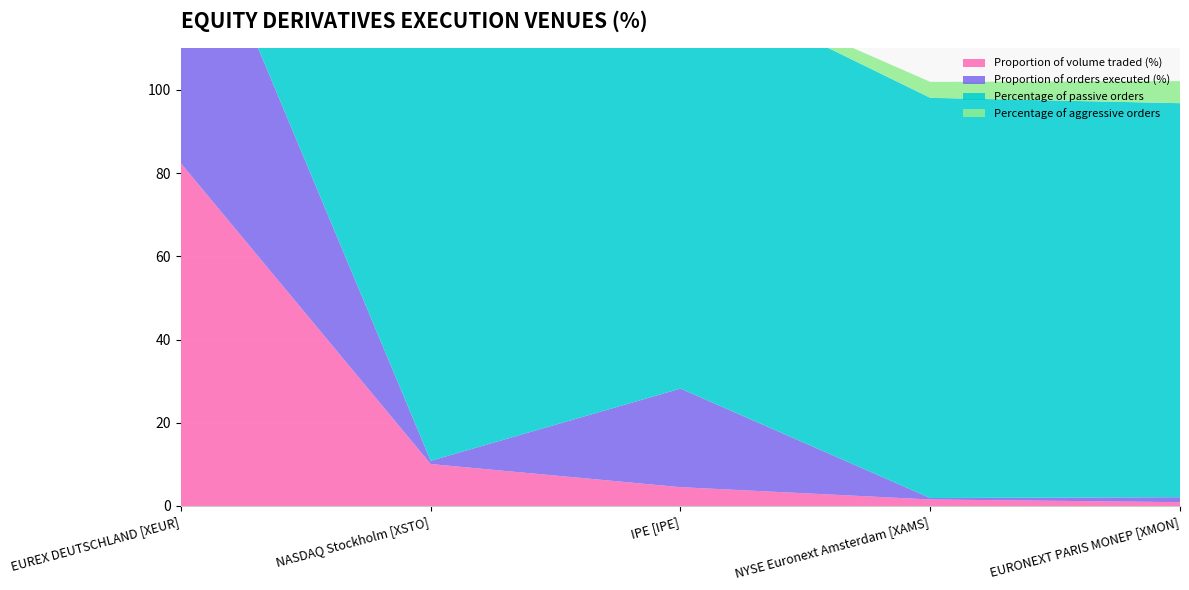

Reading left to right, what are all the values shown in this chart?

Proportion of volume traded (%): EUREX DEUTSCHLAND [XEUR]=82.3	NASDAQ Stockholm [XSTO]=10.1	IPE [IPE]=4.5	NYSE Euronext Amsterdam [XAMS]=1.6	EURONEXT PARIS MONEP [XMON]=0.9
Proportion of orders executed (%): EUREX DEUTSCHLAND [XEUR]=72.1	NASDAQ Stockholm [XSTO]=0.8	IPE [IPE]=23.7	NYSE Euronext Amsterdam [XAMS]=0.4	EURONEXT PARIS MONEP [XMON]=1.2
Percentage of passive orders: EUREX DEUTSCHLAND [XEUR]=99.9	NASDAQ Stockholm [XSTO]=99.8	IPE [IPE]=99.2	NYSE Euronext Amsterdam [XAMS]=96.2	EURONEXT PARIS MONEP [XMON]=94.7
Percentage of aggressive orders: EUREX DEUTSCHLAND [XEUR]=0.1	NASDAQ Stockholm [XSTO]=0.2	IPE [IPE]=0.8	NYSE Euronext Amsterdam [XAMS]=3.8	EURONEXT PARIS MONEP [XMON]=5.3